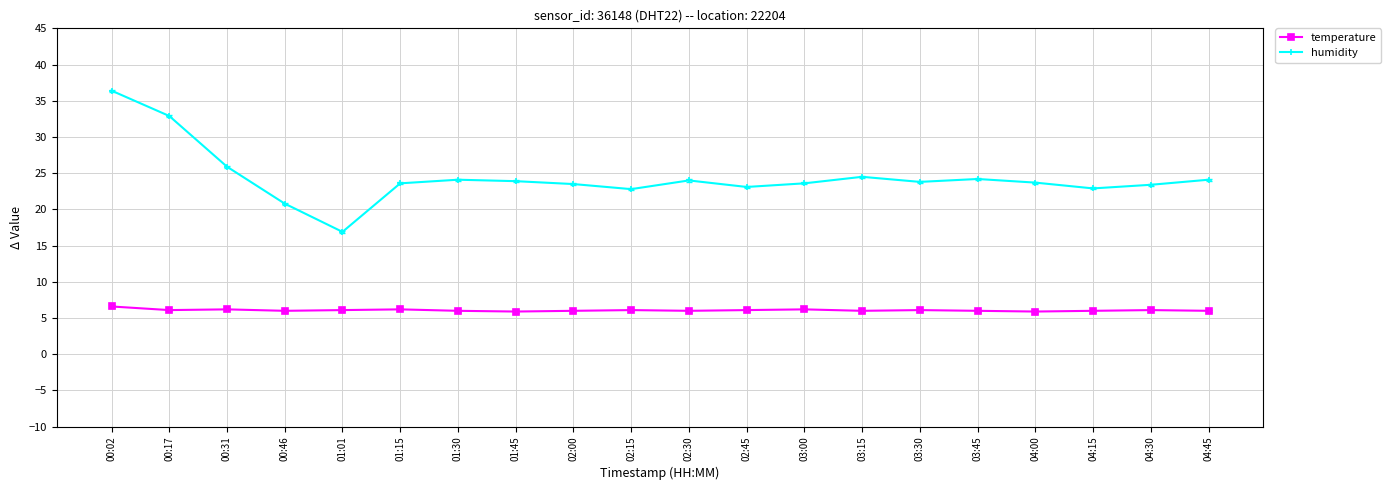

What is the maximum value shown in the chart?

36.4